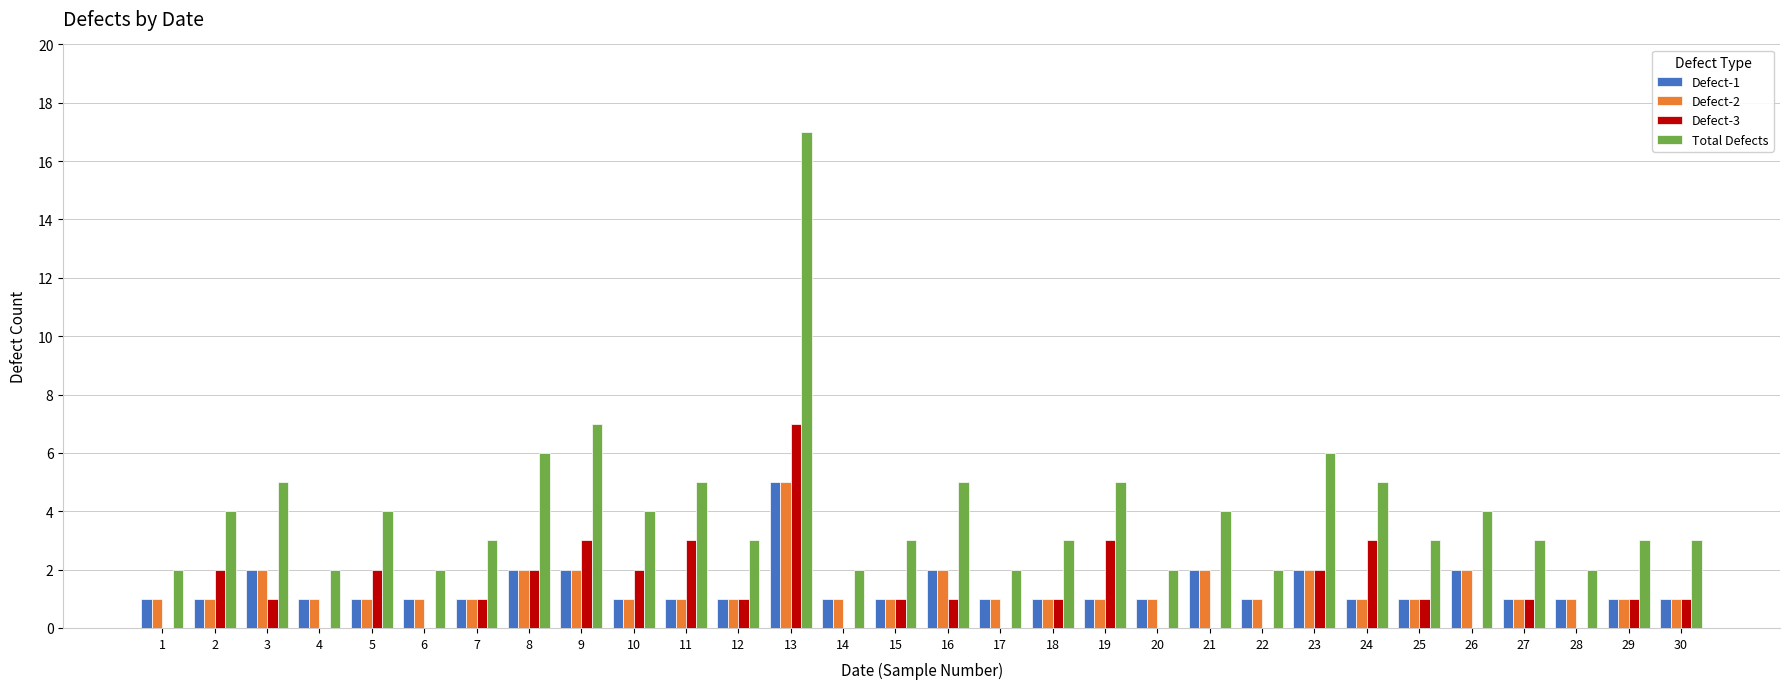

Count the number of categories in the chart.

30